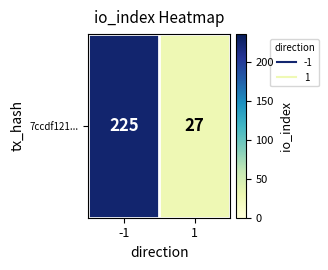

What is the average value?

126